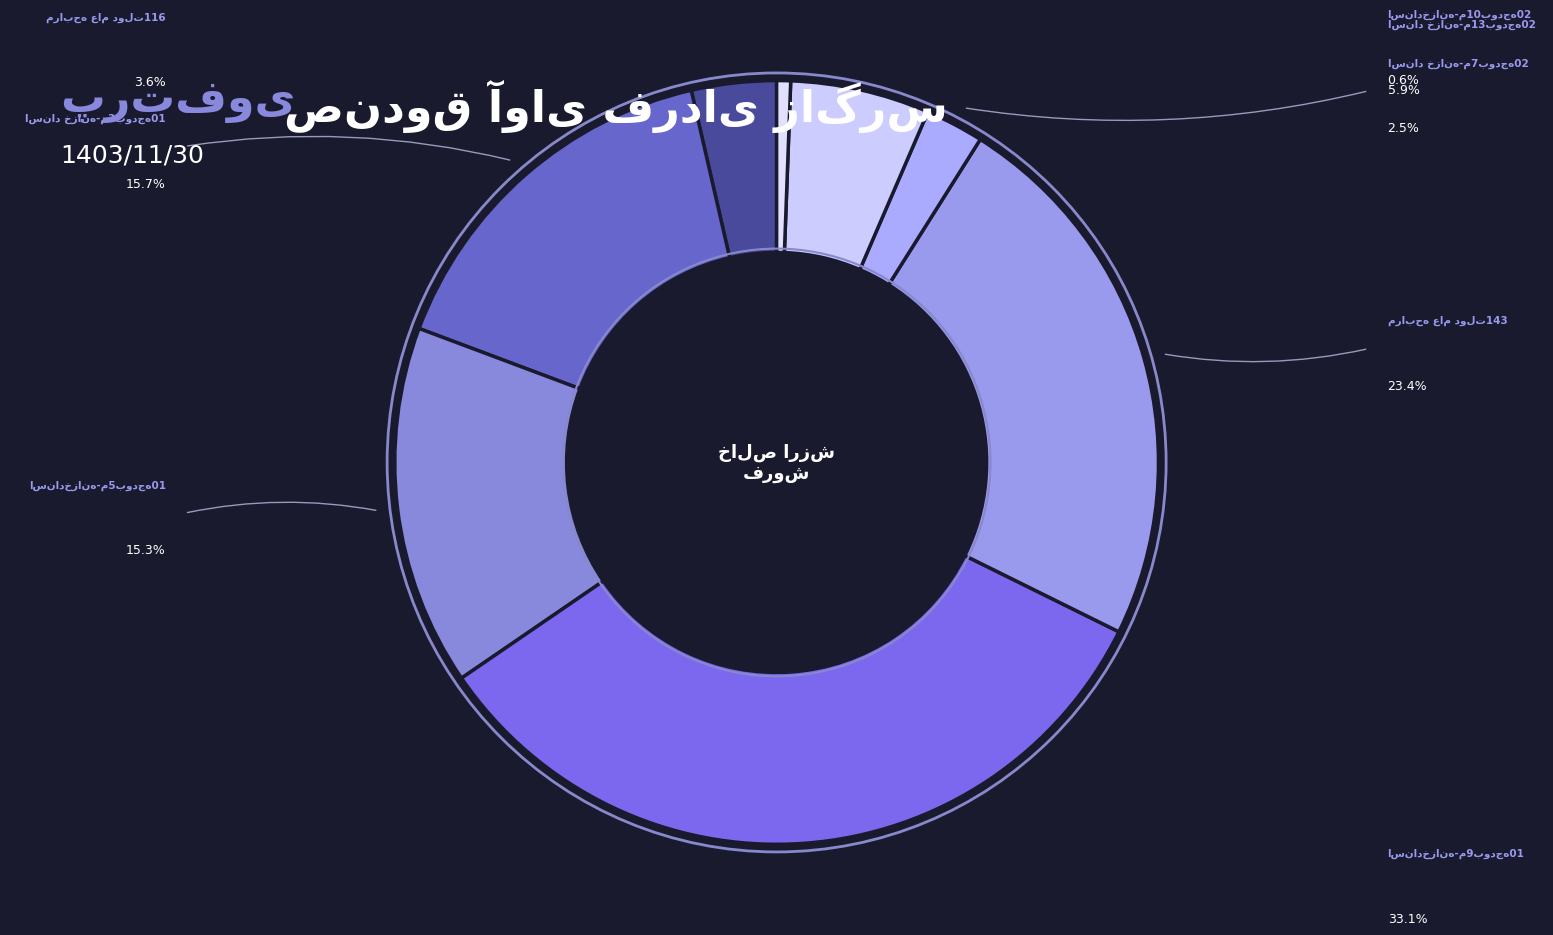

How much of the chart is everything except مرابحه عام دولت143?

76.6%